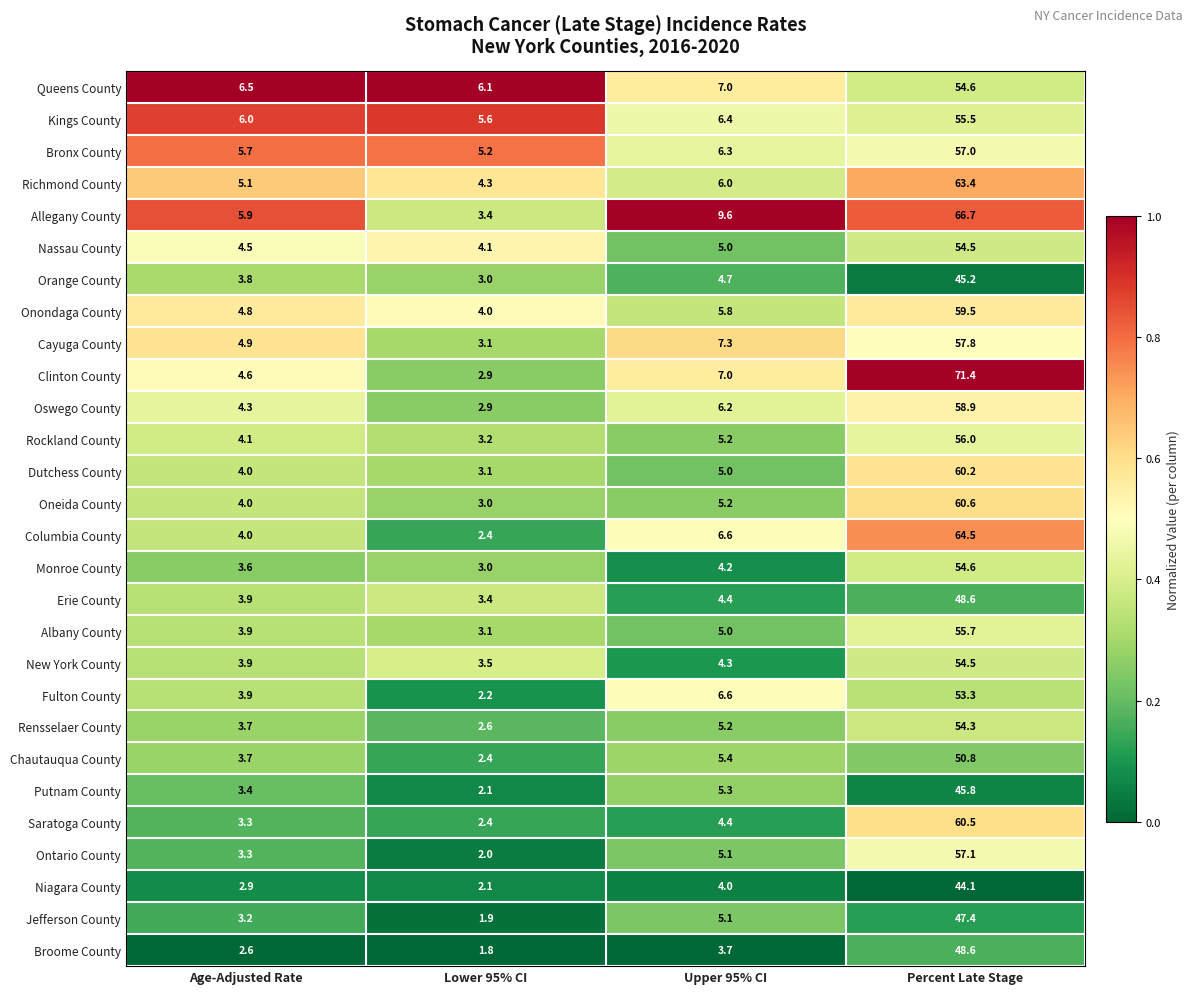

What is the total value across all series at Upper 95% CI?

156.0